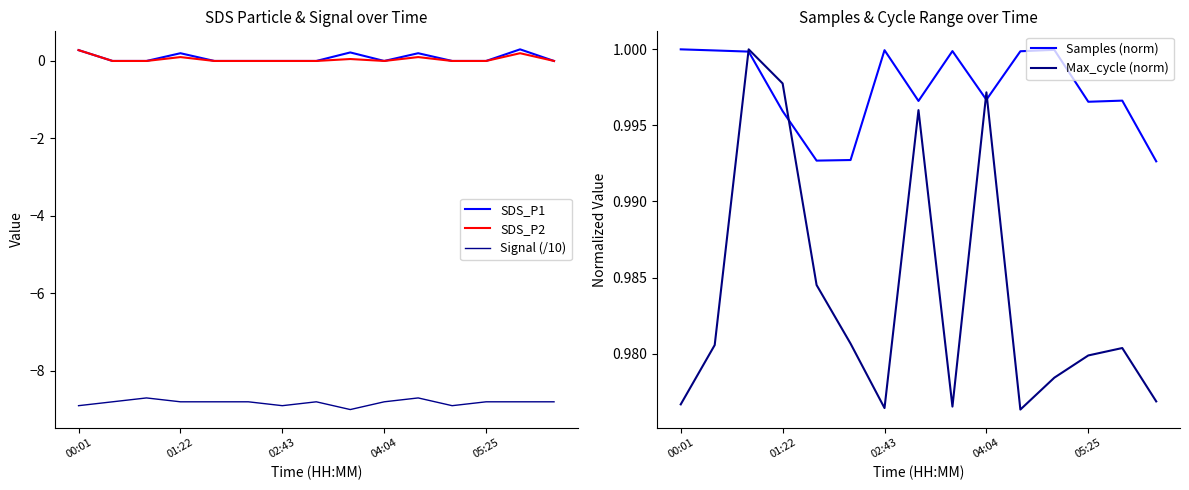

What is the highest value of the SDS_P2 series?

0.3